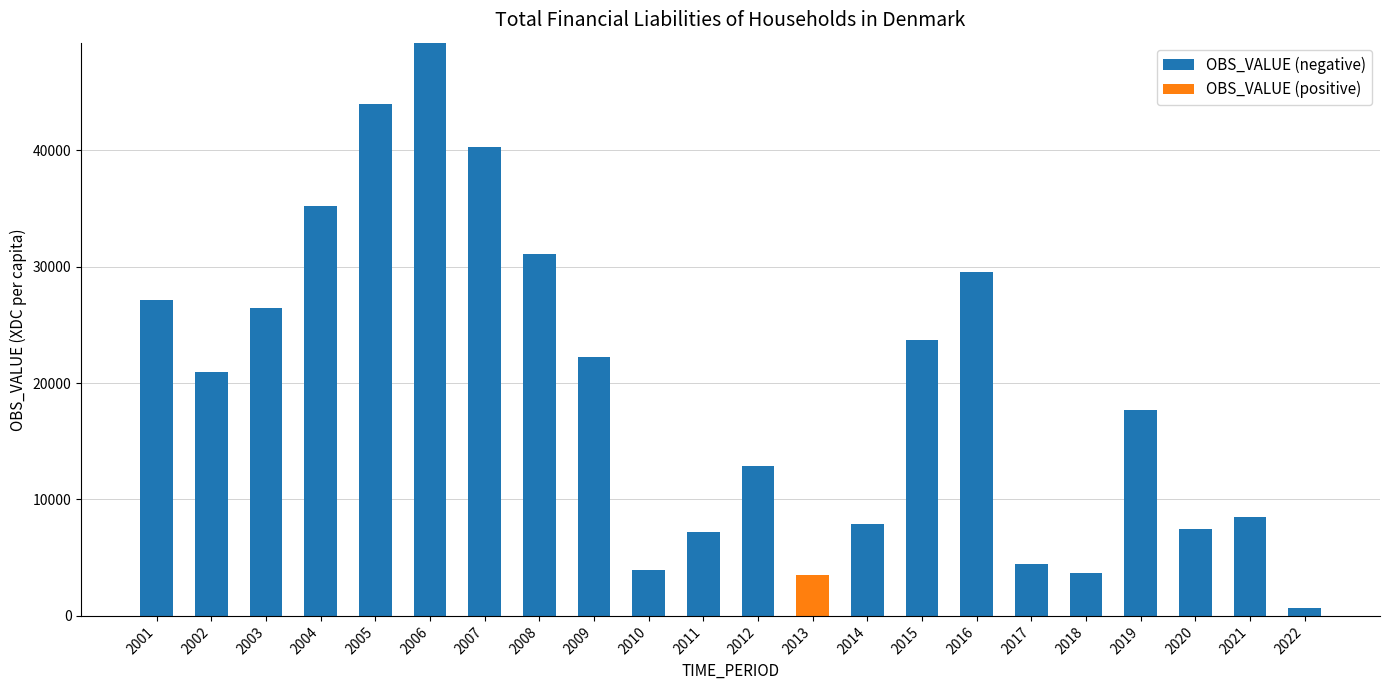

Count the number of categories in the chart.

22